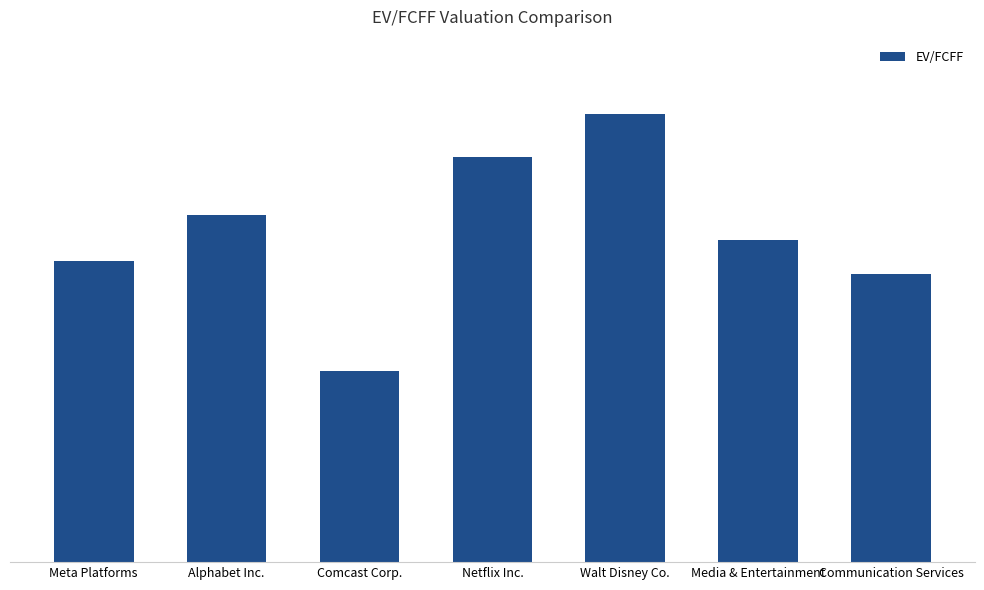

At which label is the value closest to 25?

Meta Platforms